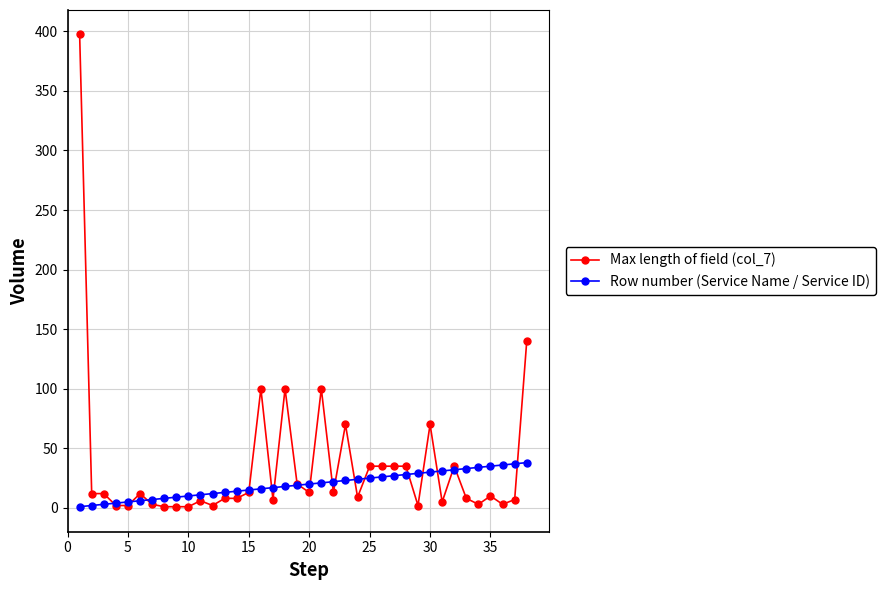

True or false: Max length of field (col_7) has more than 1 interior local peaks.

True